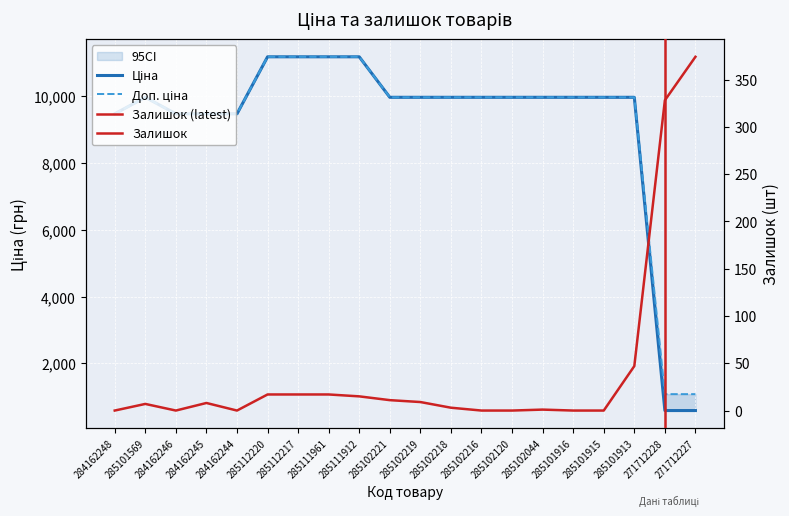

Where is Залишок nearest to the value 187?

285101913